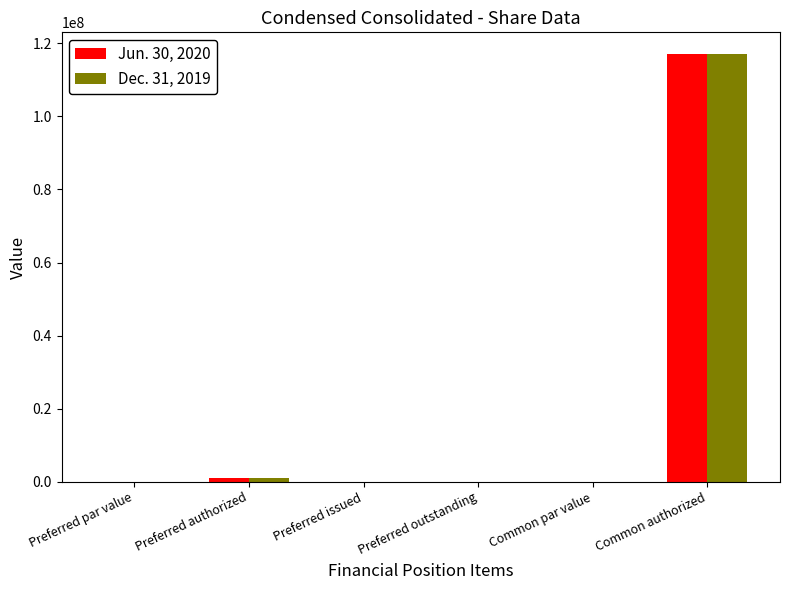

How many distinct data groups are displayed?

2